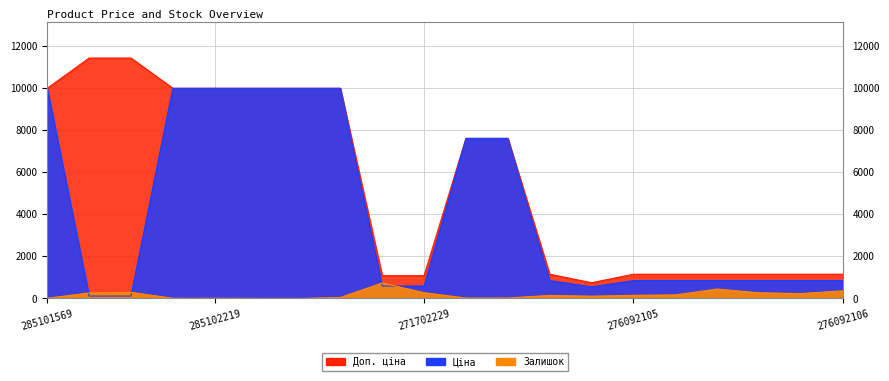

At which category is the sum across all series the highest?

285101913